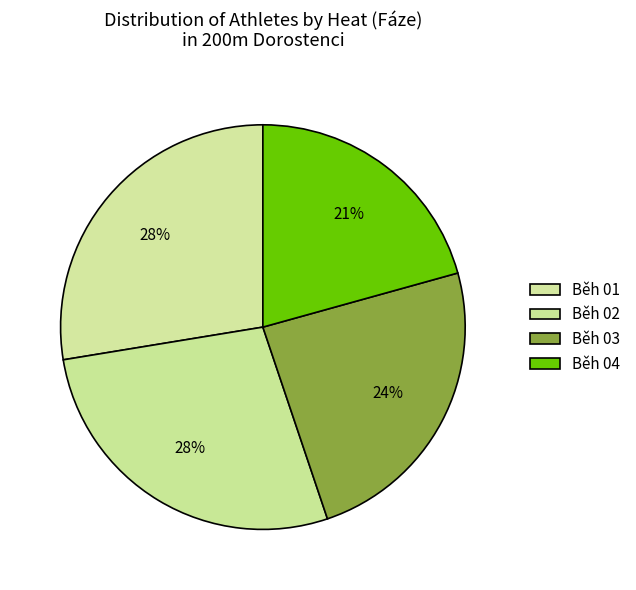

Is it true that Běh 02 is 14% of the pie?

False